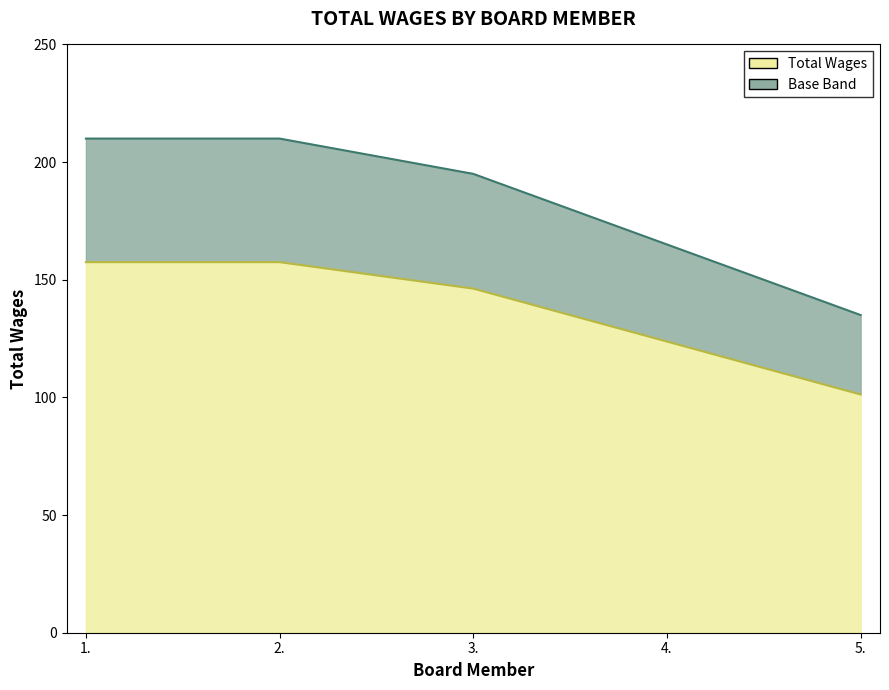

What is the difference between the maximum and minimum values?

75